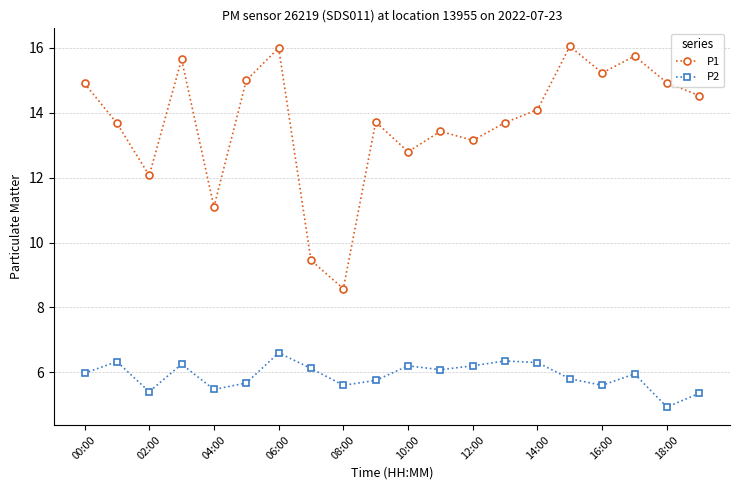

How many interior local peaks does the P2 series have?

6